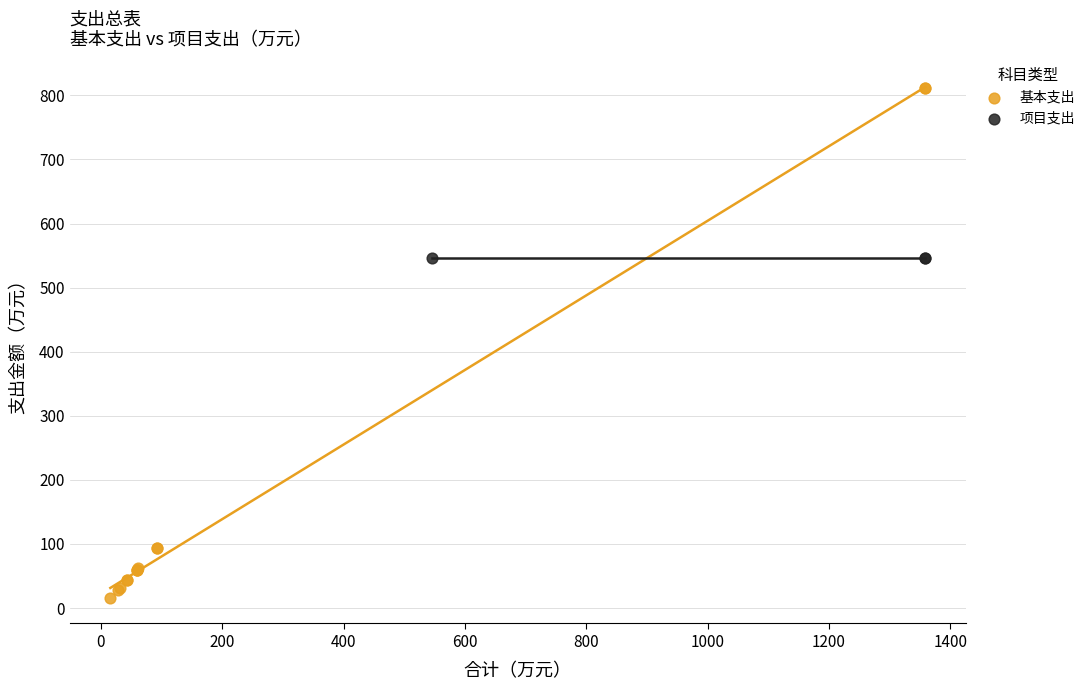

Which series contains the lowest Y value?

基本支出